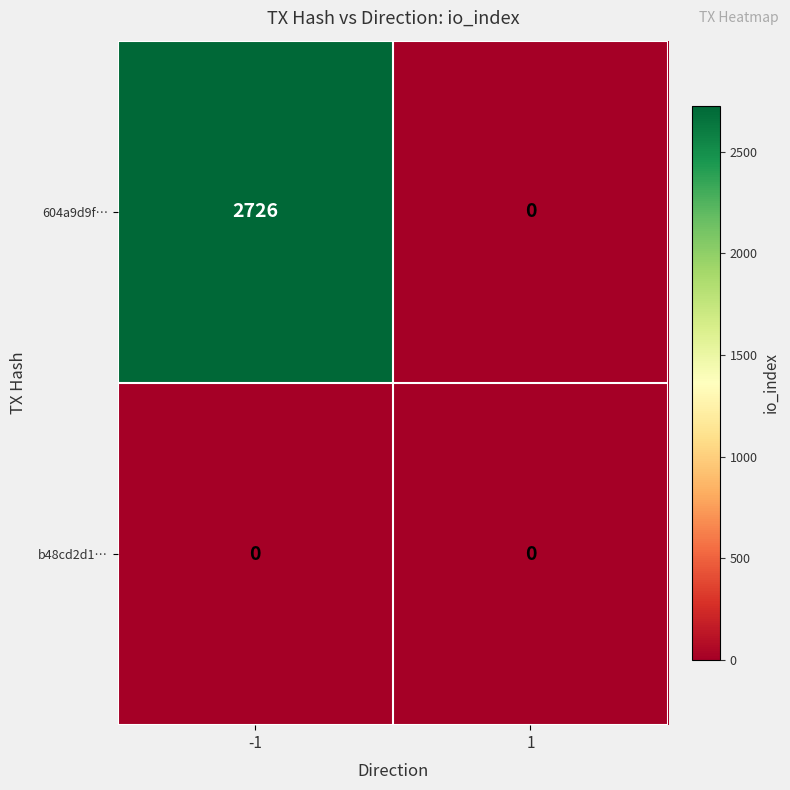

The 604a9d9f… series shows 0 at 1. True or false?

True